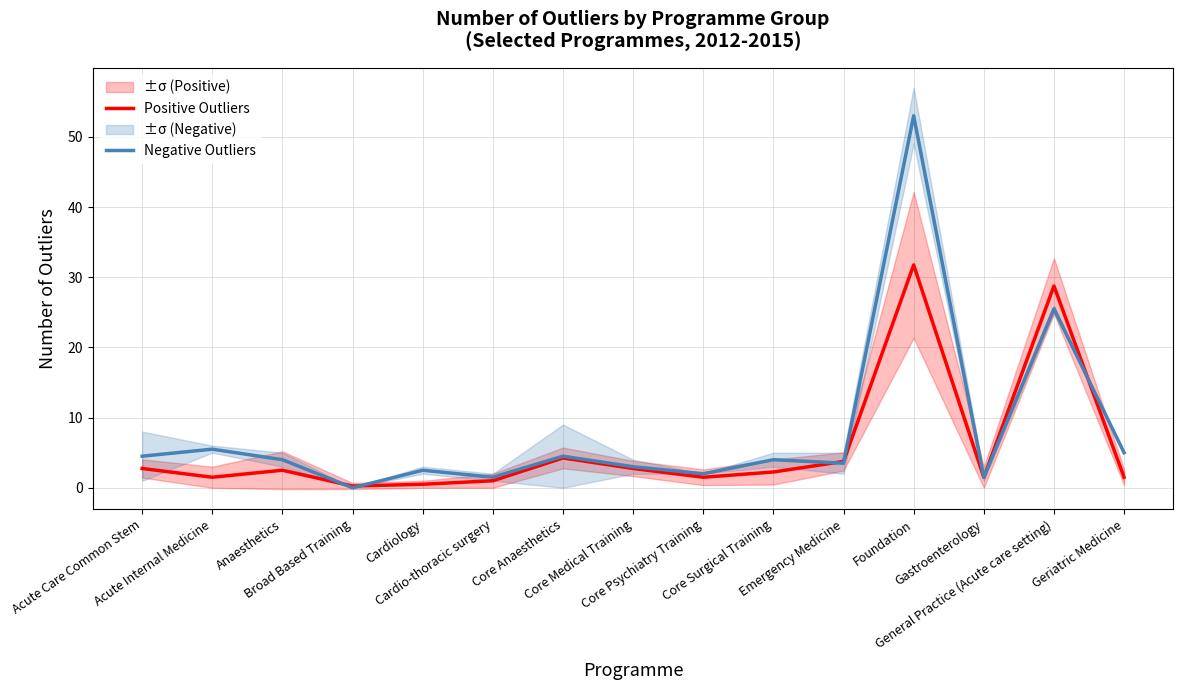

Reading left to right, extract all data points from this chart.

Positive Outliers: 2.8	1.5	2.5	0.2	0.5	1.0	4.2	2.8	1.5	2.2	3.8	31.8	1.5	28.8	1.5
Negative Outliers: 4.5	5.5	4.0	0.0	2.5	1.5	4.5	3.0	2.0	4.0	3.5	53.0	1.5	25.5	5.0